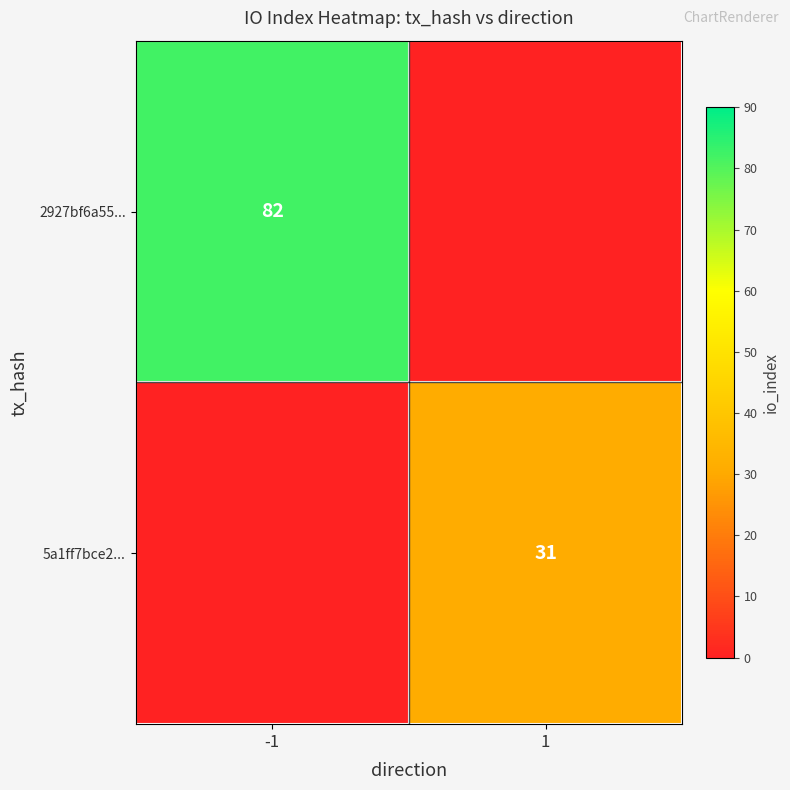

Is it true that 5a1ff7bce2... equals 31 at 1?

True